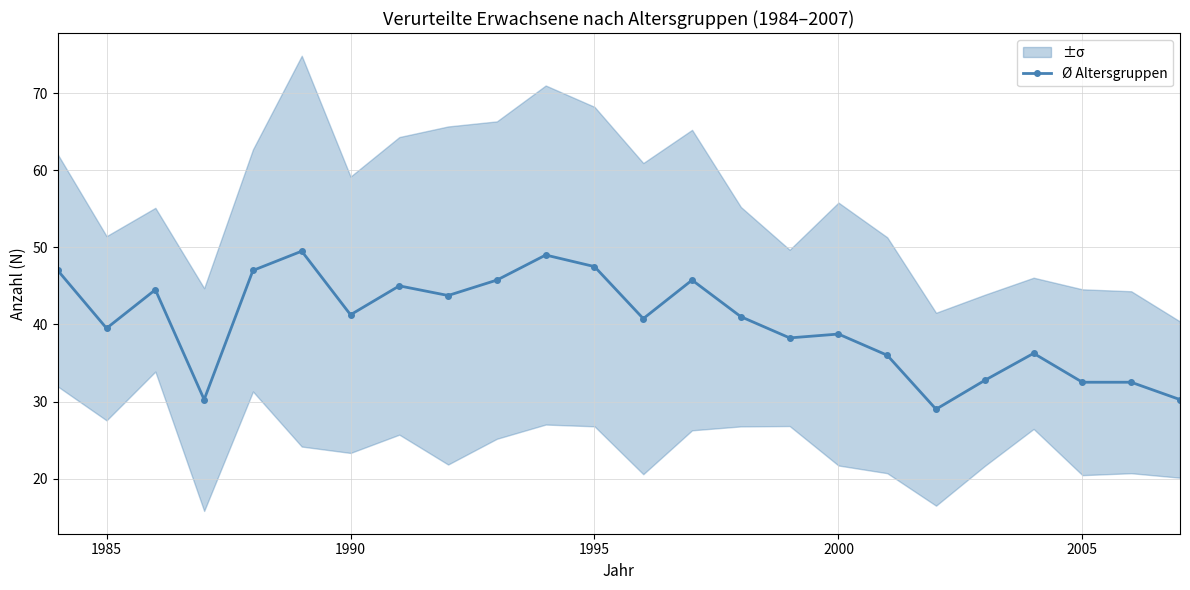

What is the minimum value for Ø Altersgruppen?

29.0